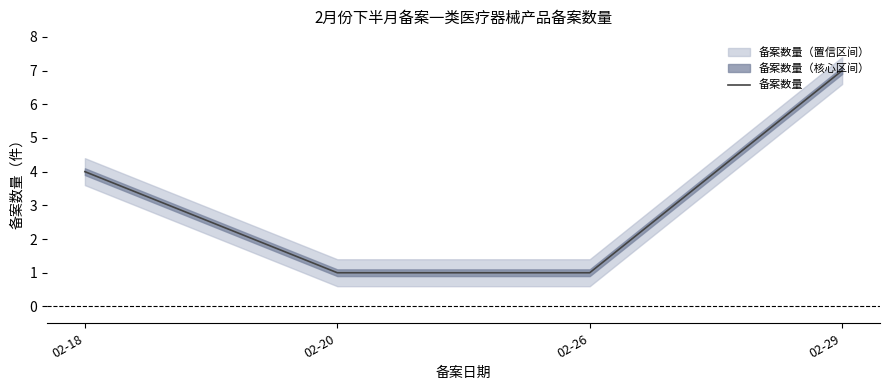

How many values are between 1 and 7?

4